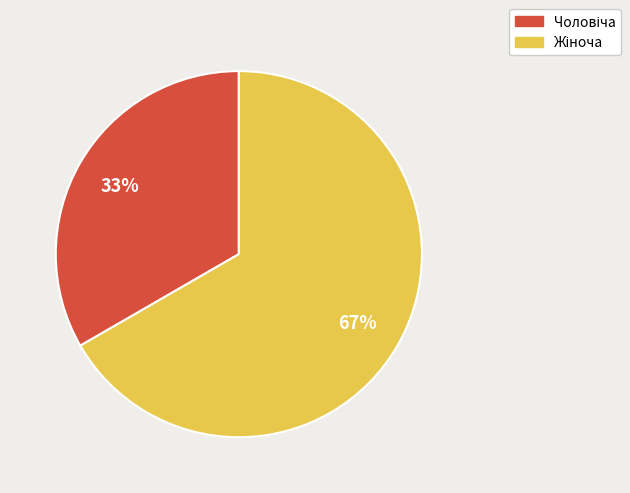

To the nearest percent, what is the average slice percentage?

50%